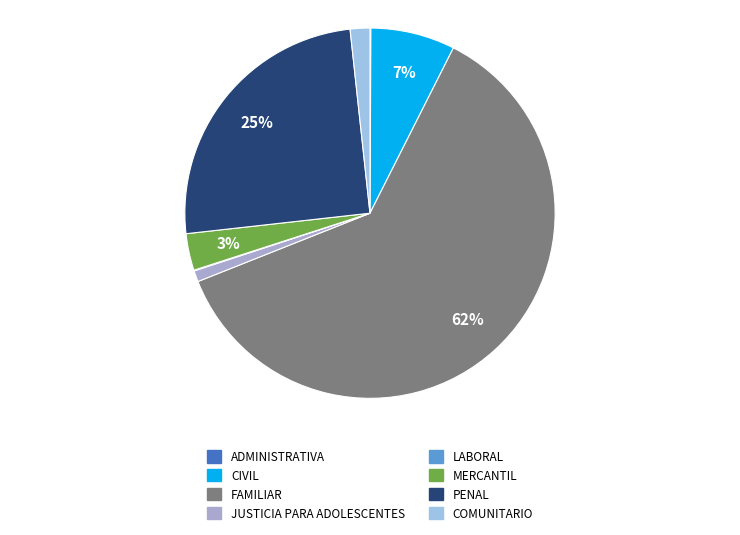

Which category has the biggest portion of the pie?

FAMILIAR